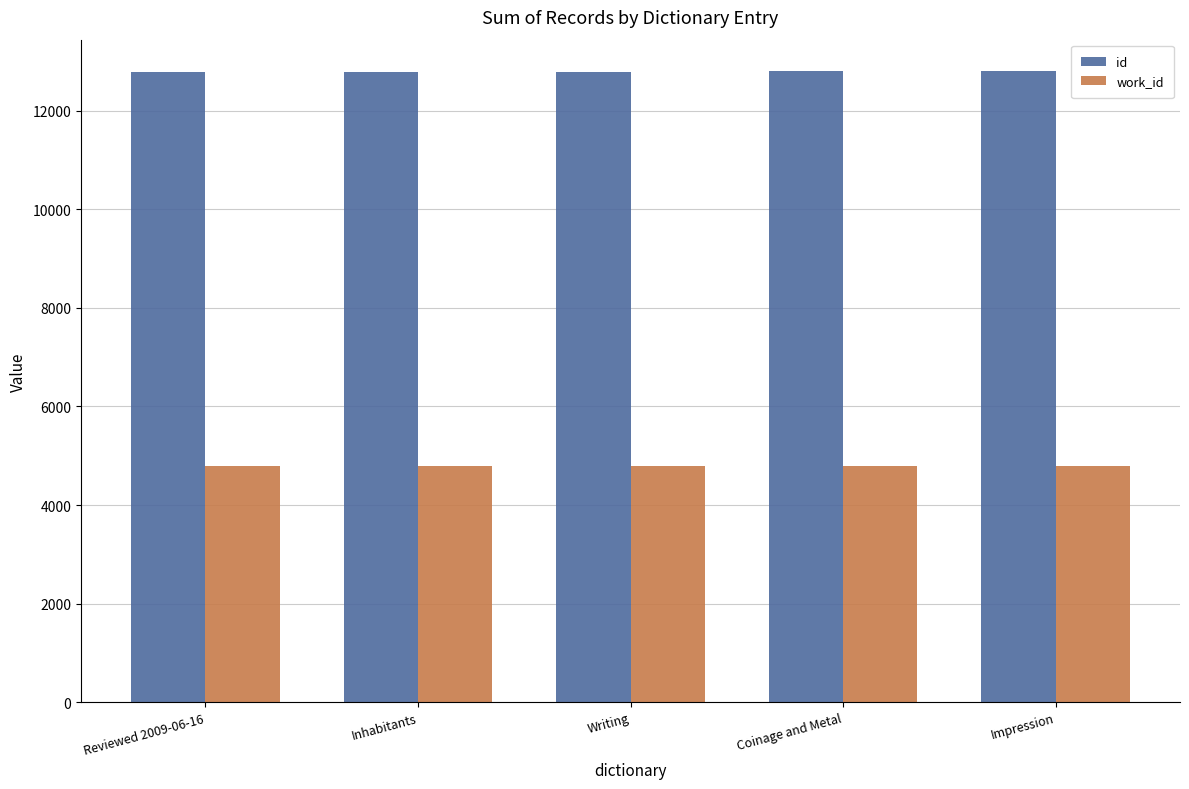

What is the difference between the maximum and minimum values in the id series?

10